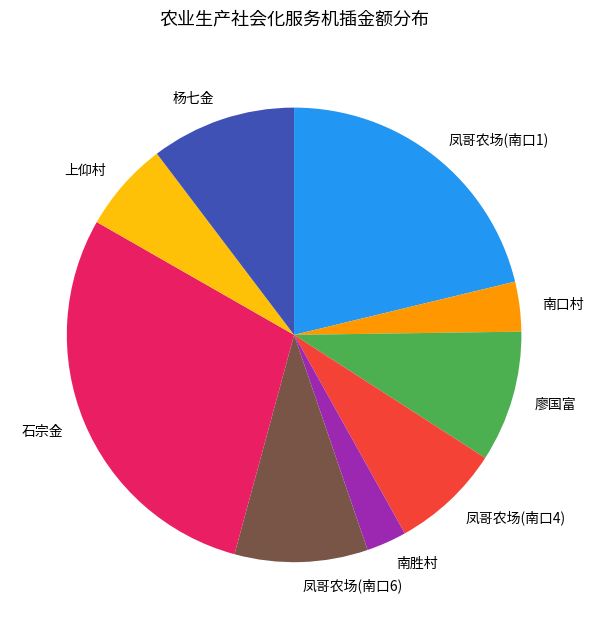

Approximately how many times larger is the value at 廖国富 compared to 上仰村?

1.5